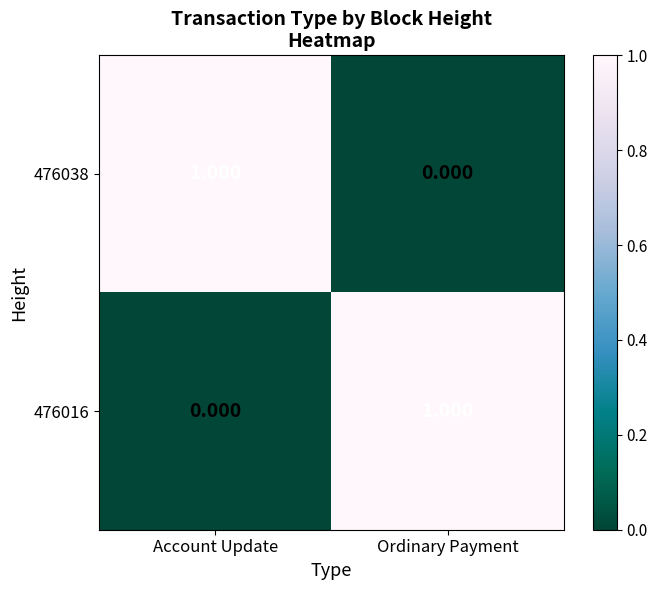

At which label does 476038 reach its peak?

Account Update